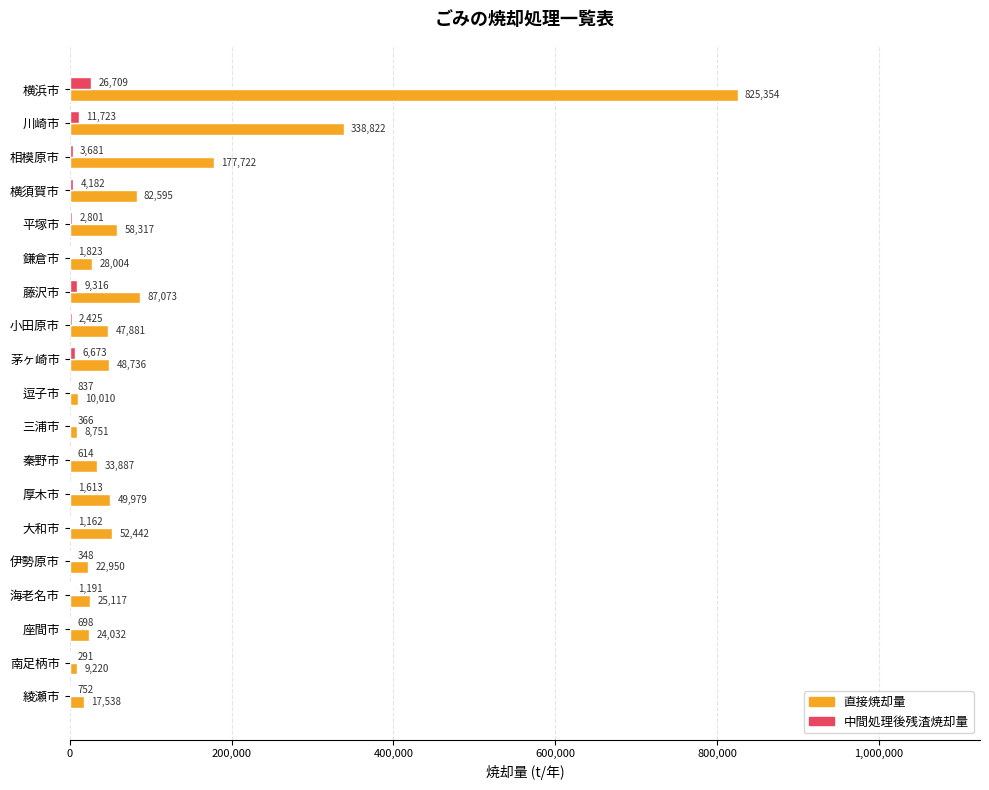

True or false: 中間処理後残渣焼却量 has a value of 1191 at 海老名市.

True